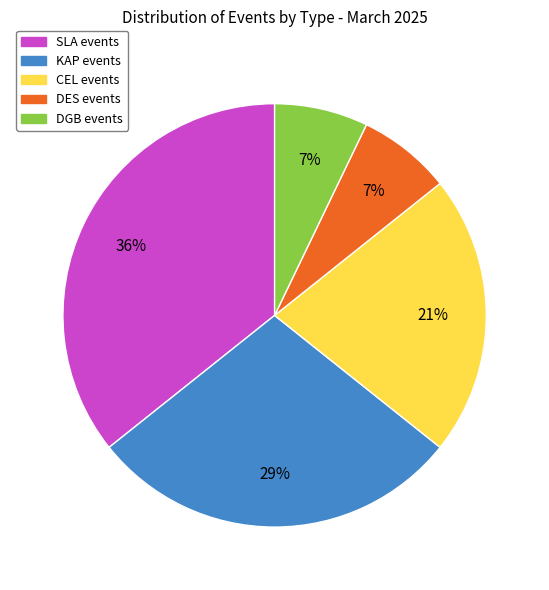

Between CEL and DES, which is larger?

CEL